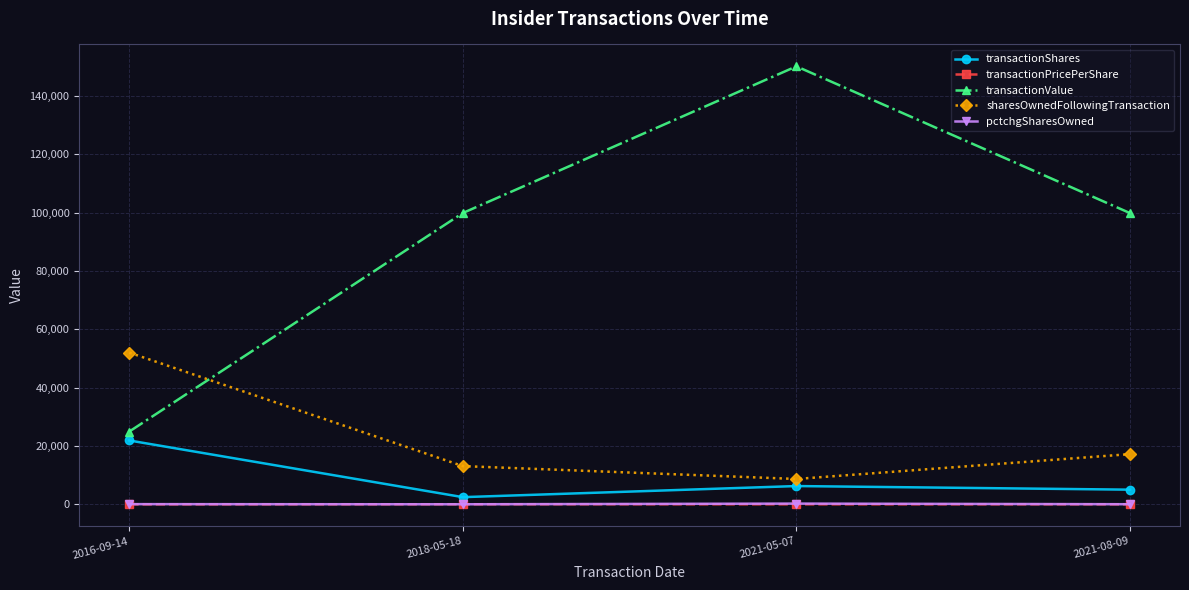

Which series has the largest range (max minus min)?

transactionValue